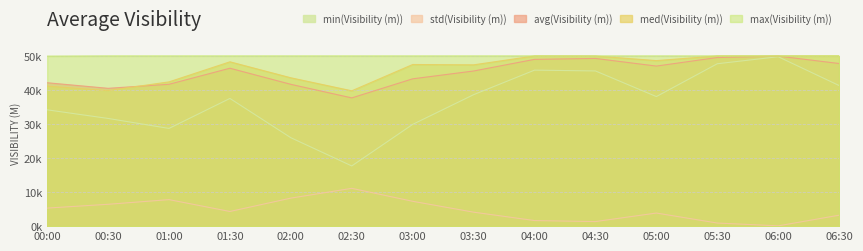

At how many categories does at least one series exceed 32738?

14